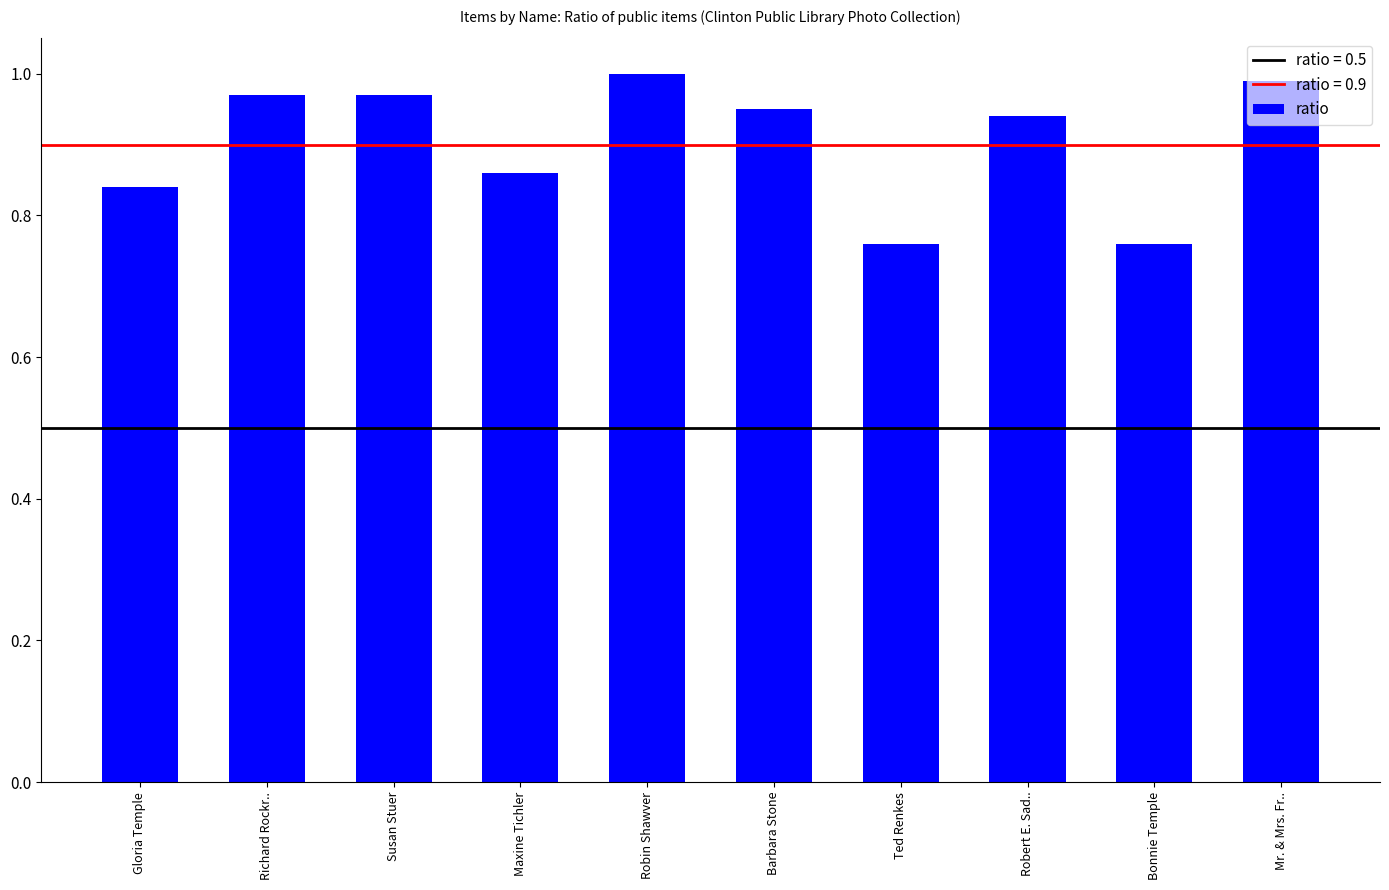

What is the sum of the values at Mr. & Mrs. Fr.. and Bonnie Temple?

1.8